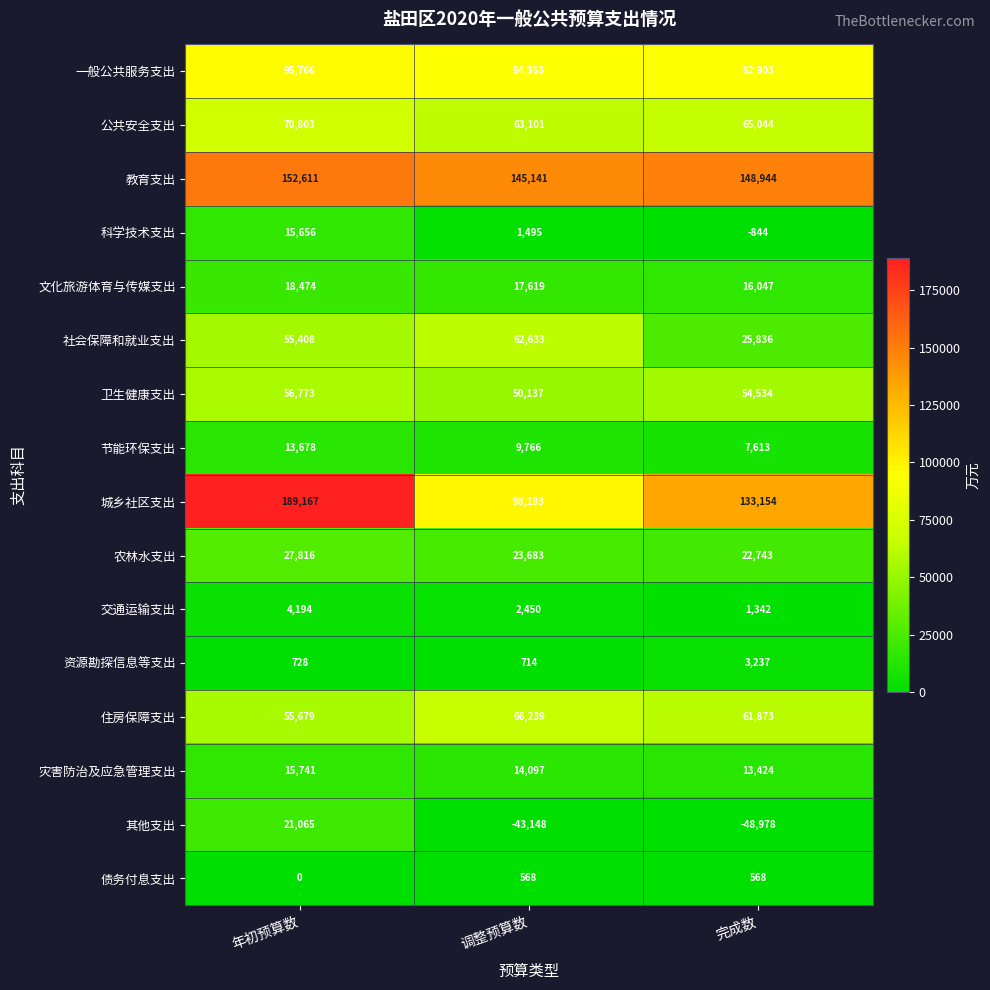

What is the maximum value shown in the chart?

189167